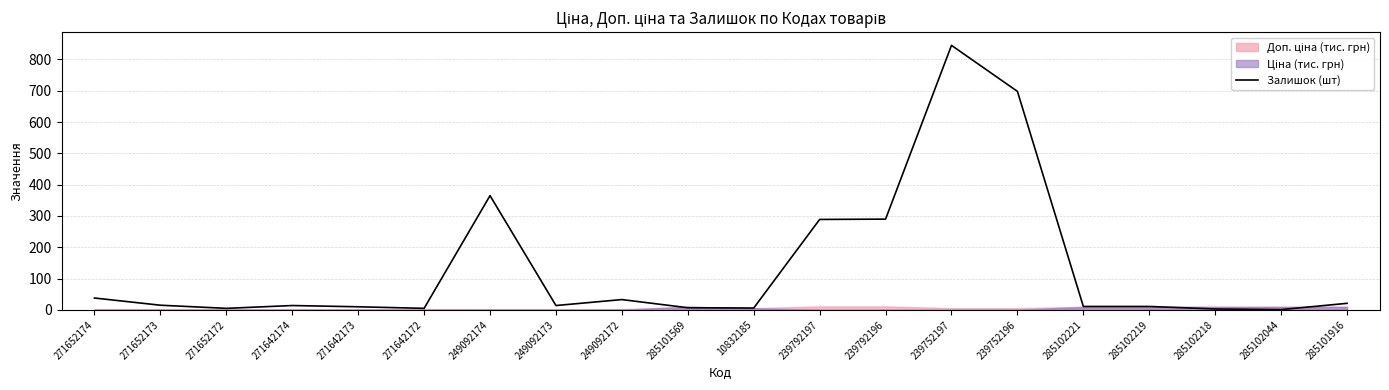

At which label does the data first exceed 14?

271652174